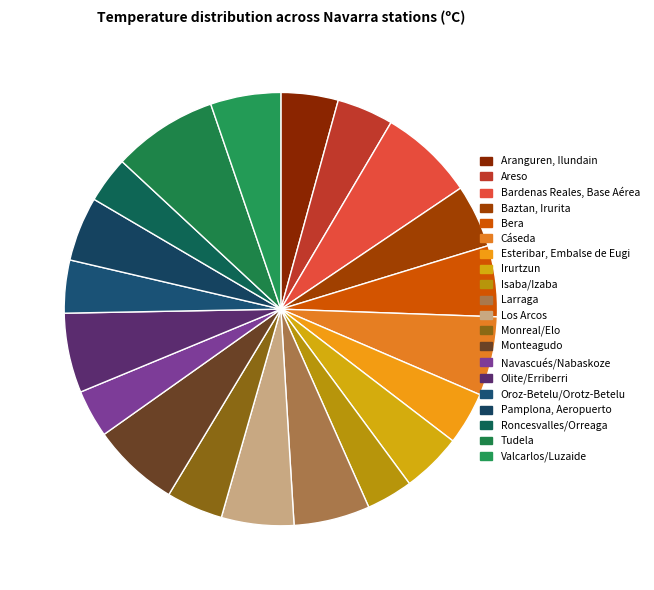

How many slices are in this pie chart?

20